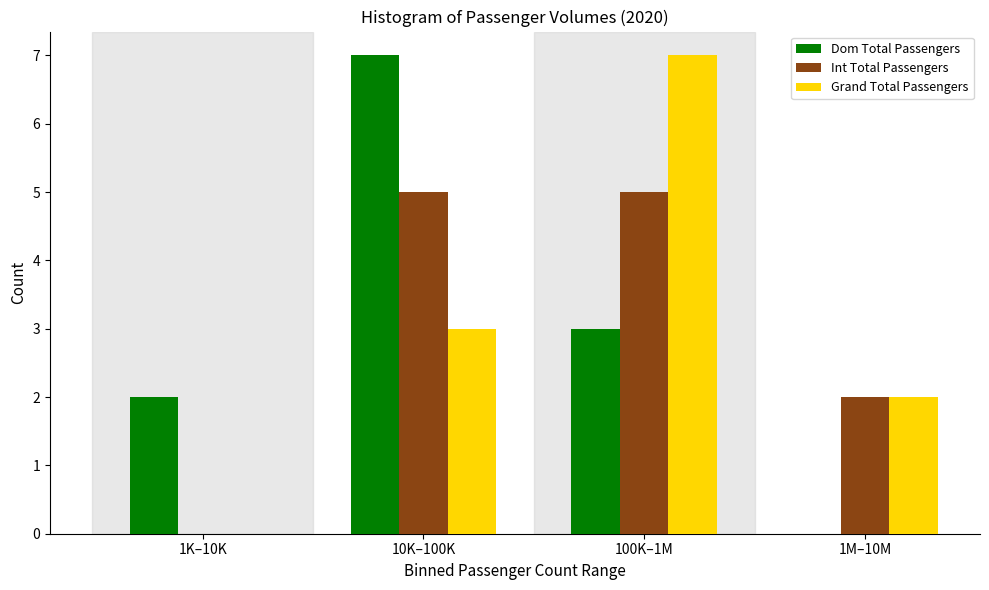

Reading right to left, list all the values displayed in this chart.

Dom Total Passengers: 1M–10M=0	100K–1M=3	10K–100K=7	1K–10K=2
Int Total Passengers: 1M–10M=2	100K–1M=5	10K–100K=5	1K–10K=0
Grand Total Passengers: 1M–10M=2	100K–1M=7	10K–100K=3	1K–10K=0